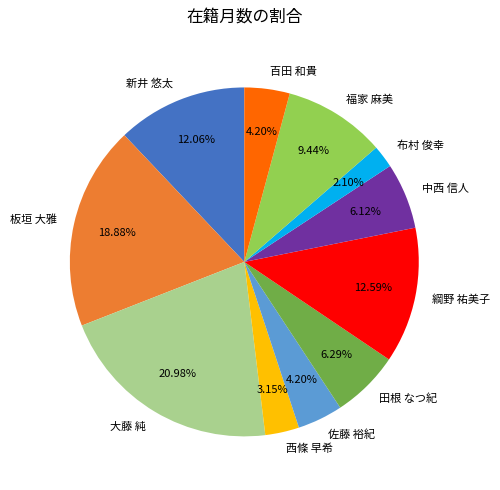

Does any single category account for the majority?

No